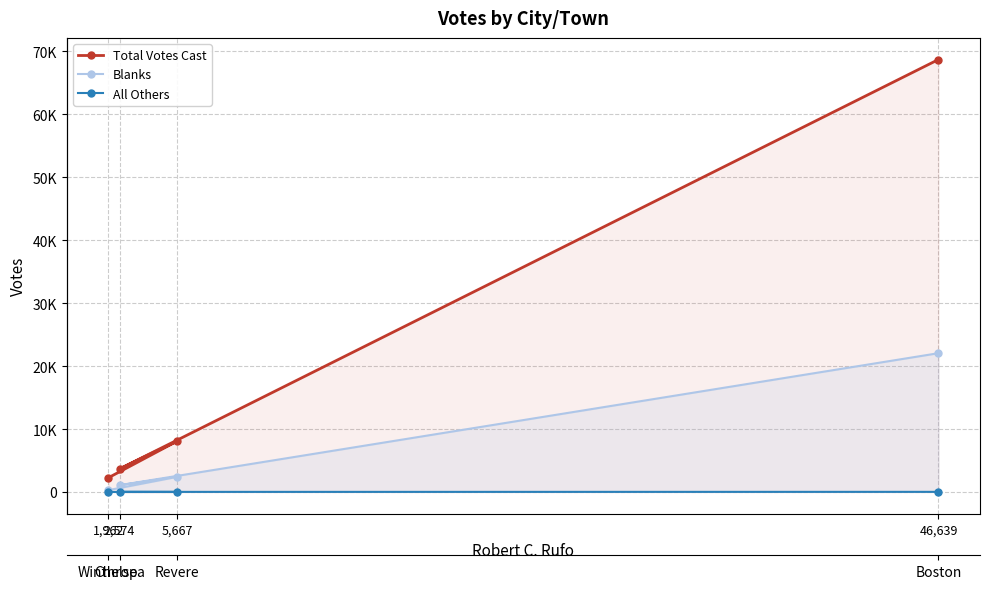

How many series are shown in this chart?

3